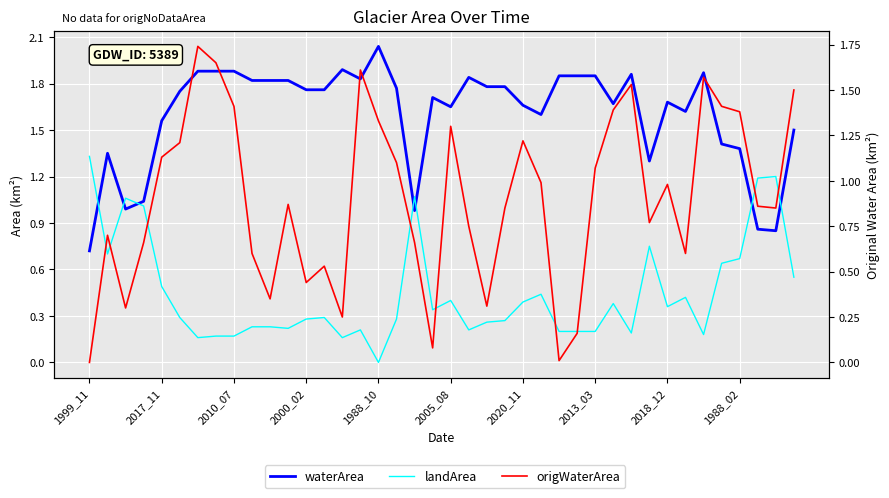

Where is origWaterArea nearest to the value 0?

1999_11